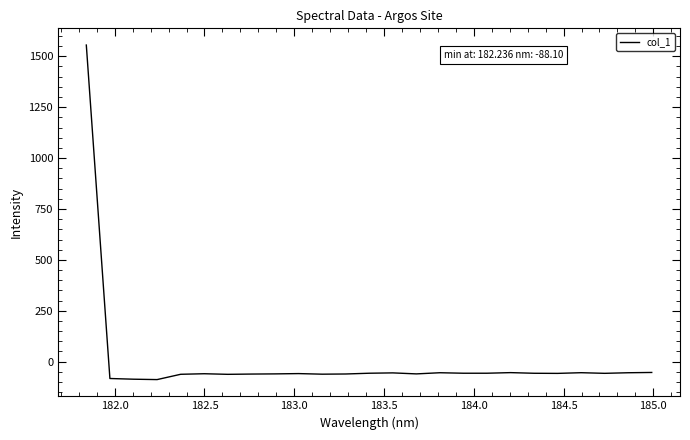

What is the difference between the maximum and minimum values?

1643.2